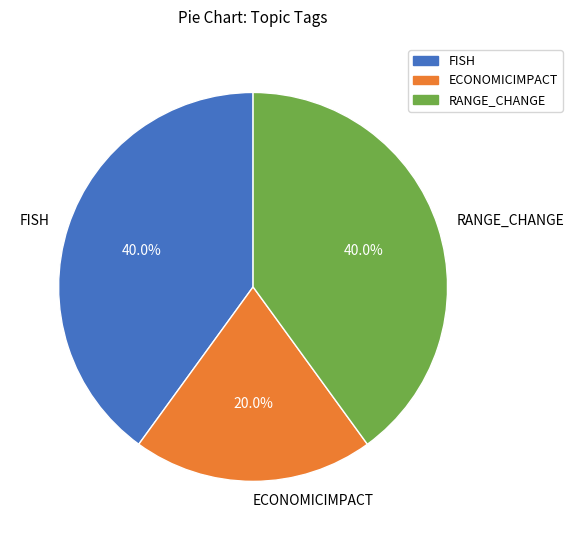

Which slice is the smallest?

ECONOMICIMPACT